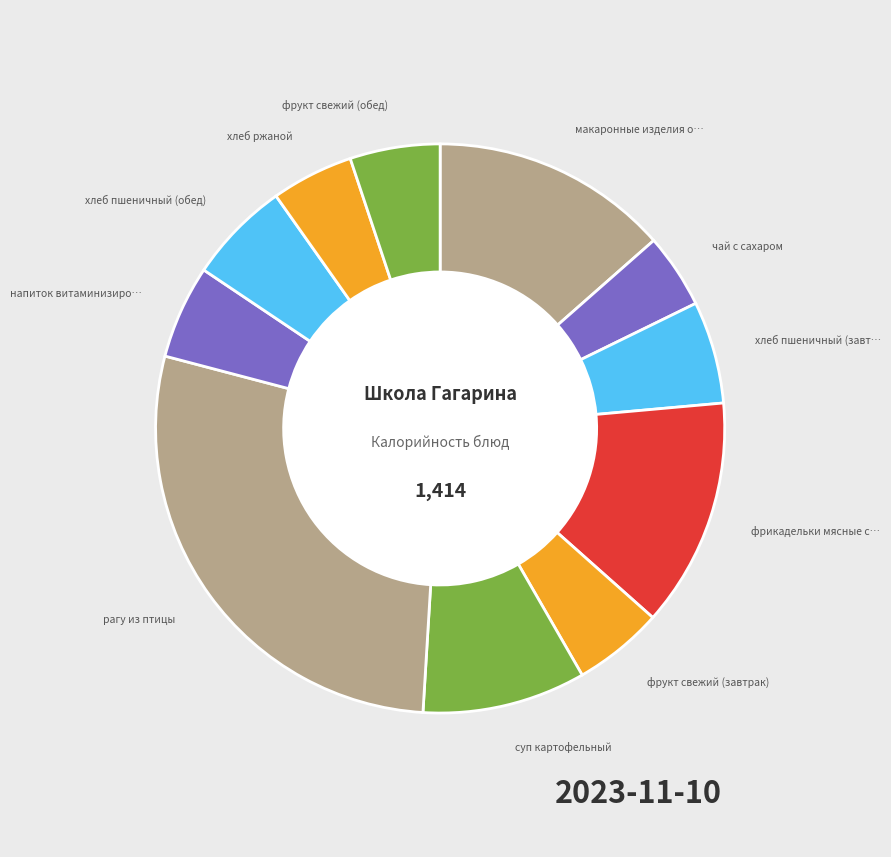

Which category has the biggest portion of the pie?

рагу из птицы